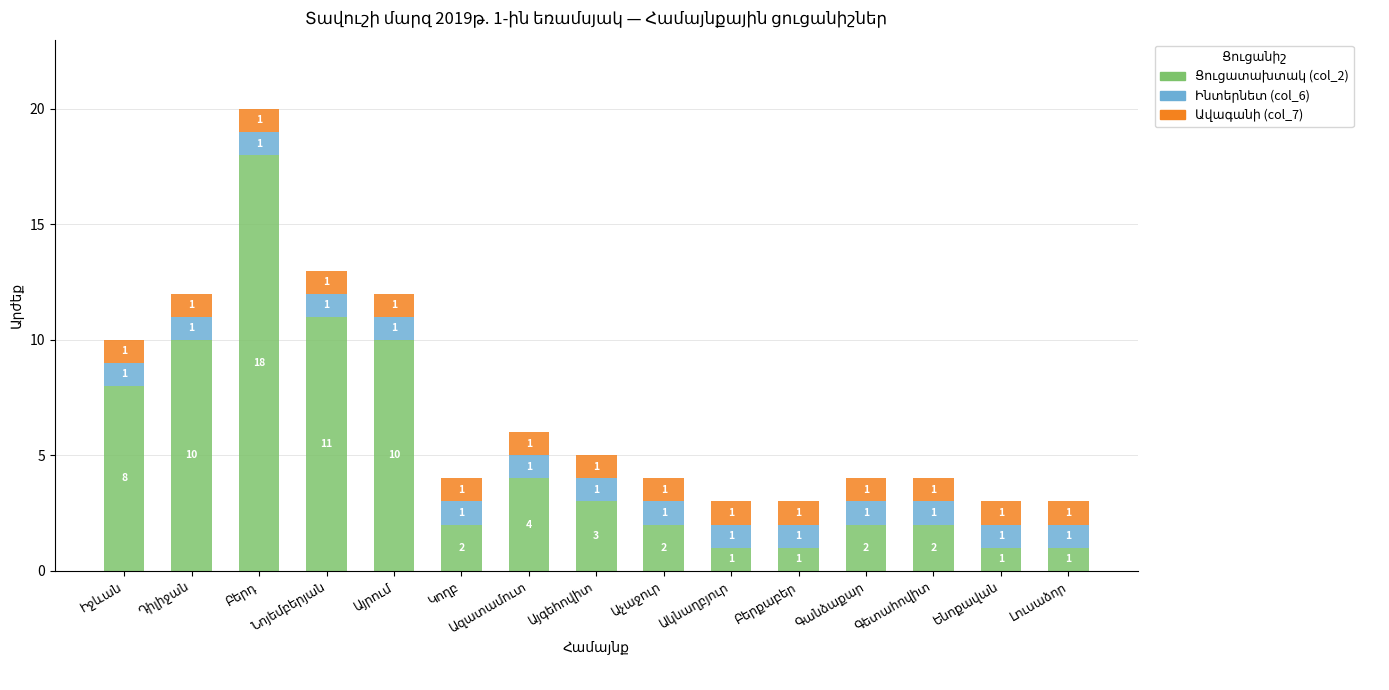

Which series has the widest spread of values?

Ցուցատախտակ (col_2)